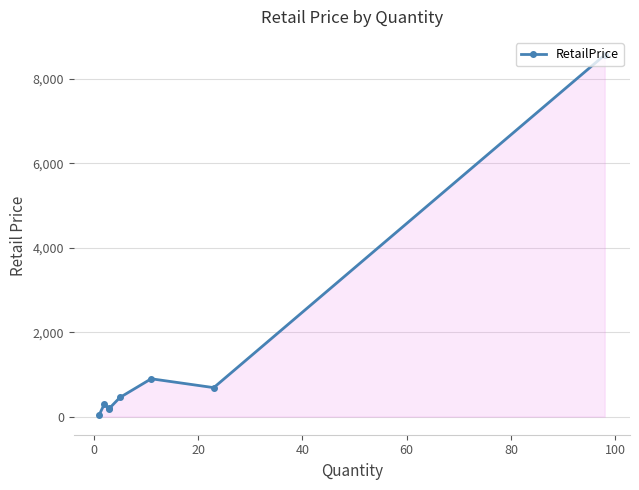

The chart shows a value of 15349.0 at −20. True or false?

False